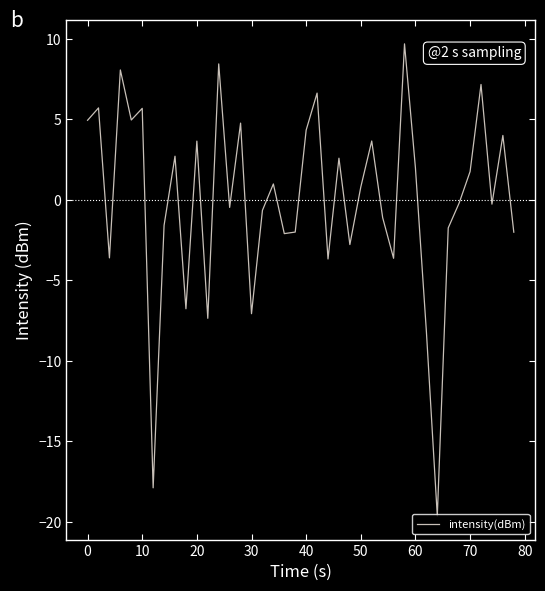

What is the maximum value shown in the chart?

9.7